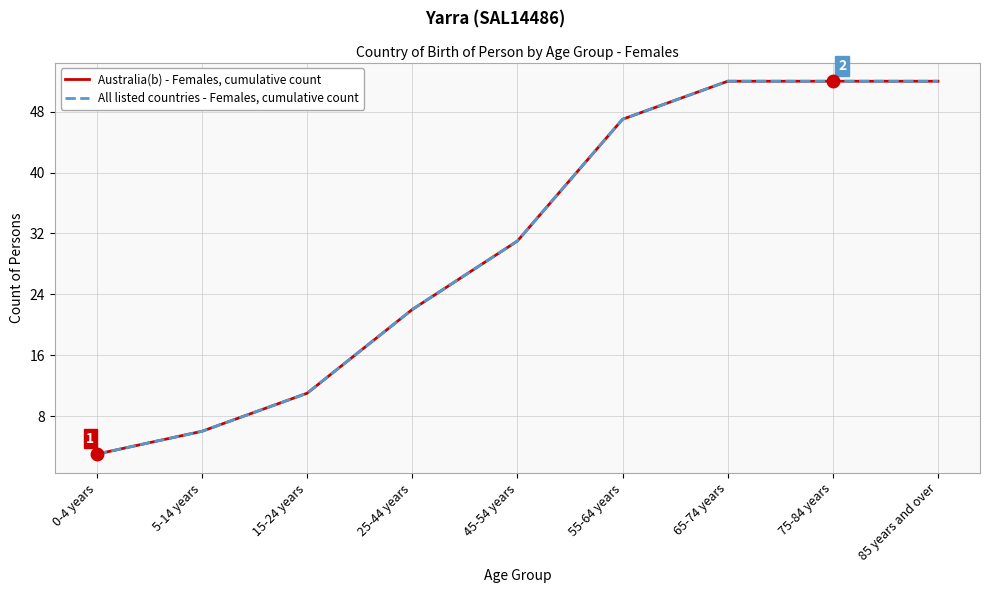

What is the sum of all All listed countries - Females, cumulative count values?

276